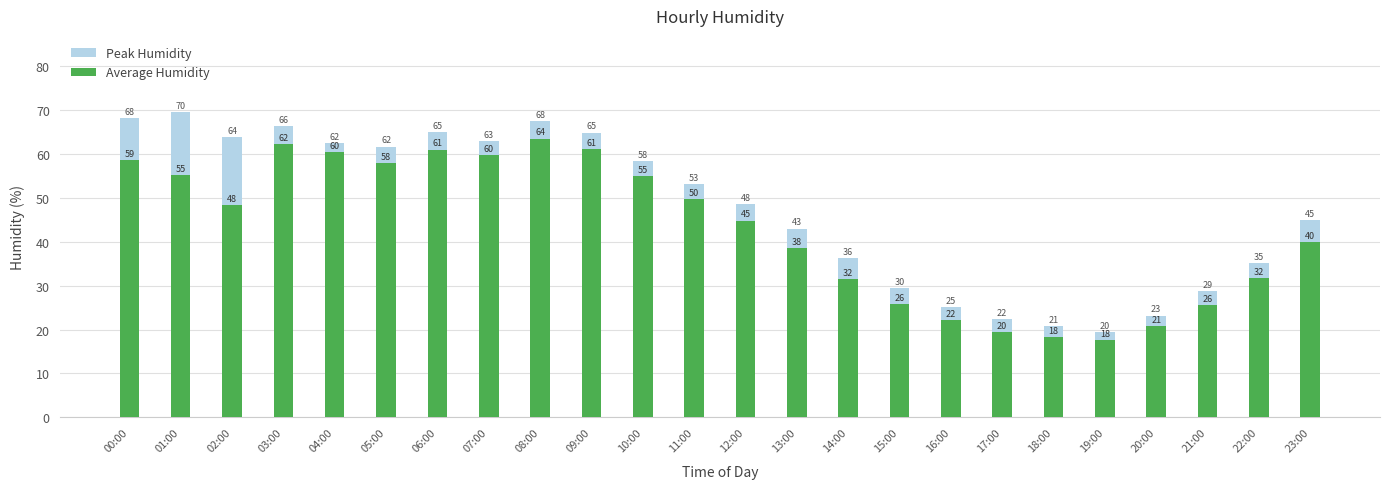

What is the minimum value for Peak Humidity?

19.5